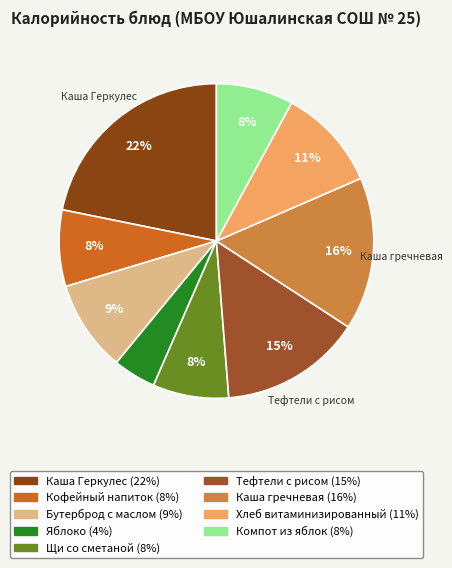

What is the largest slice in the pie chart?

Каша Геркулес